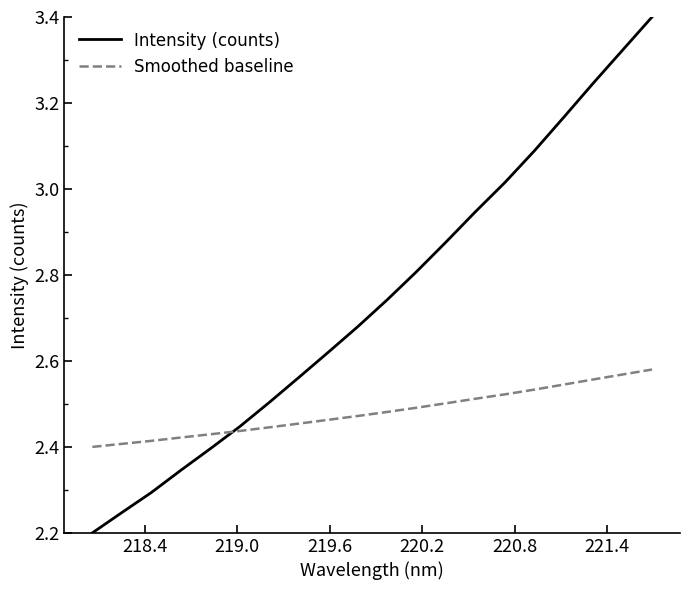

Which series has the widest spread of values?

Intensity (counts)